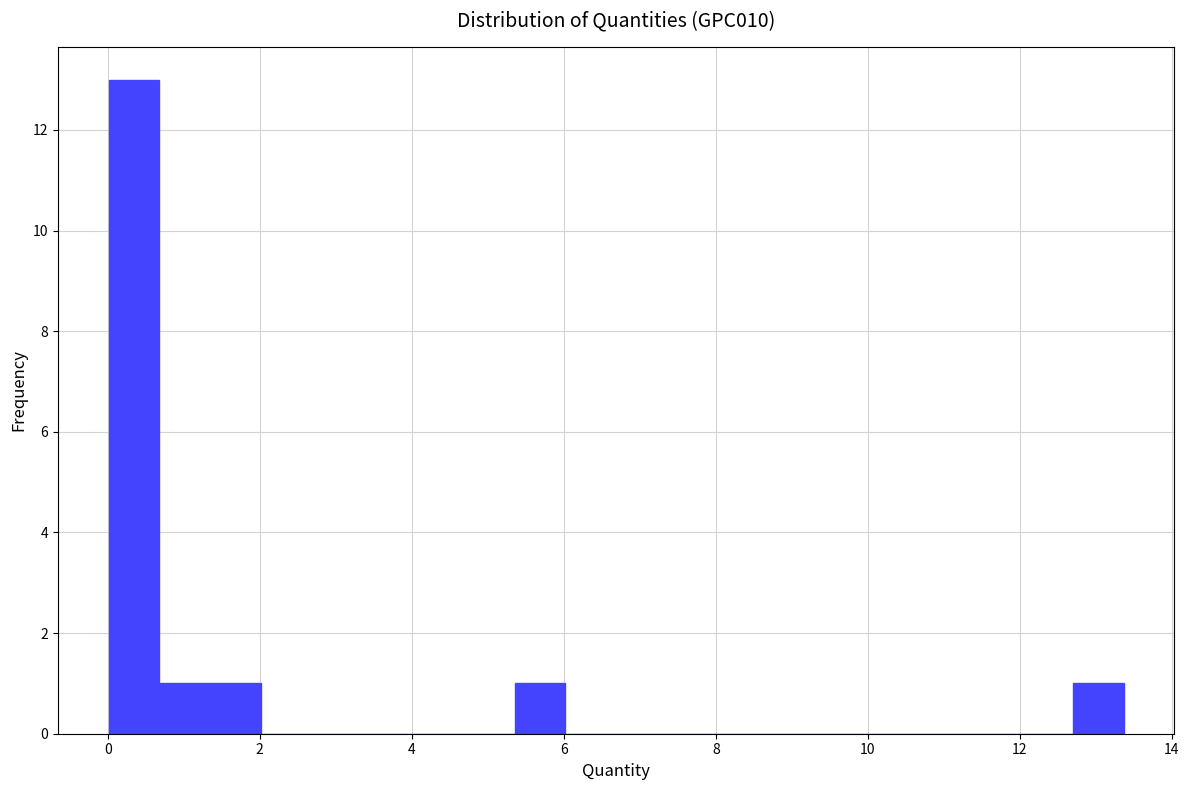

Around what value on the x-axis is the tallest bar? Give the approximate position of its centre, as read against the axis.

0.4